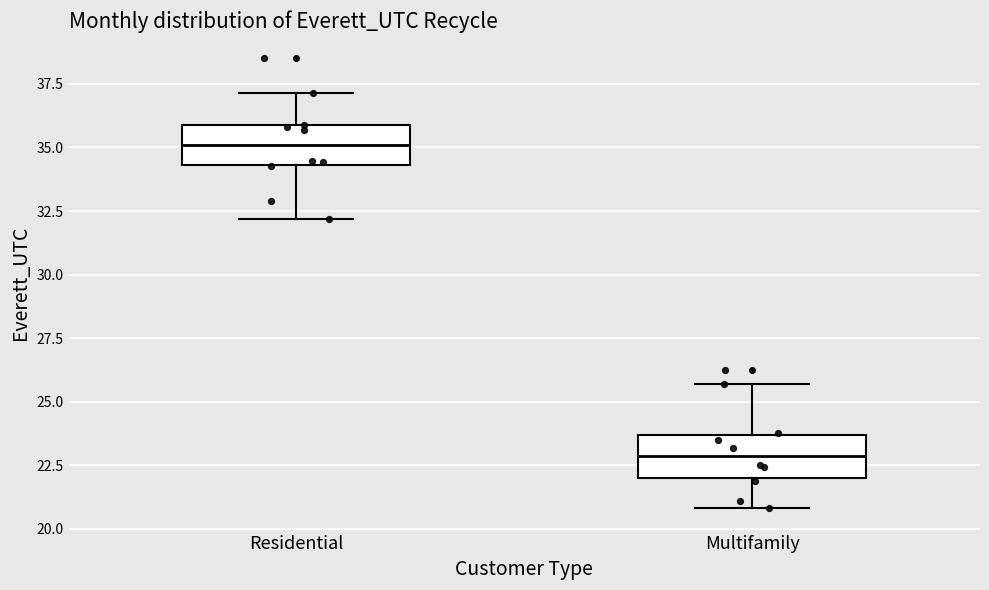

Reading left to right, transcribe this box plot: for each box, give where its median line is, the range the box spans, and where its two whiskers end, as read against the y-axis. The values are not printed on the chart, so give them approximately, as read against the axis.

Residential: median 35.0, box 34.5 to 36.0, whiskers 32.0 to 37.0
Multifamily: median 23.0, box 22.0 to 23.5, whiskers 21.0 to 25.5